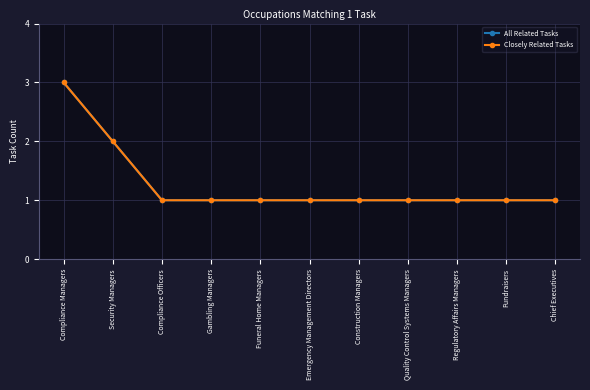

Reading right to left, transcribe all the data shown in this chart.

All Related Tasks: 1	1	1	1	1	1	1	1	1	2	3
Closely Related Tasks: 1	1	1	1	1	1	1	1	1	2	3